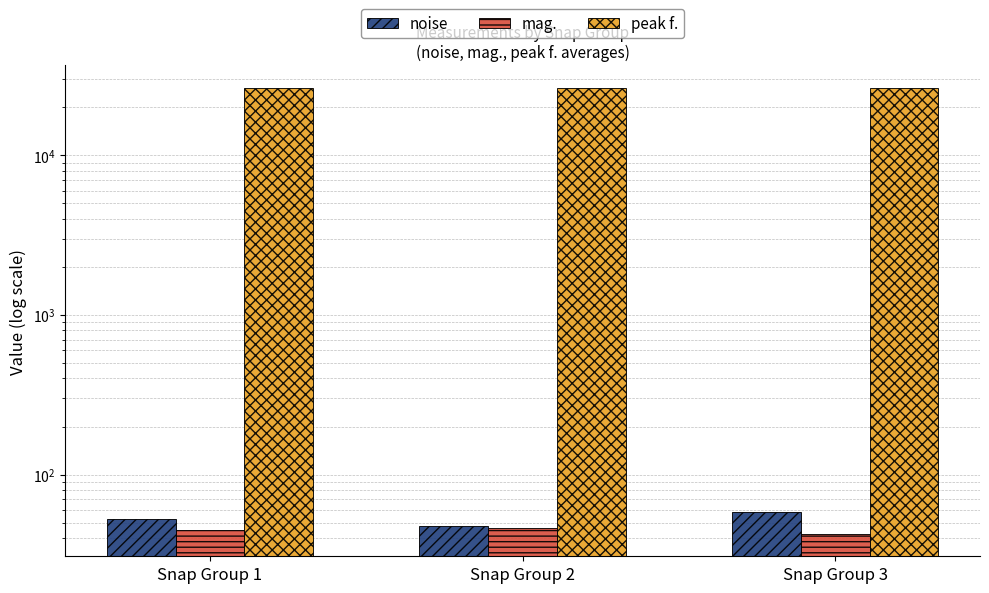

True or false: noise has a value of 58.6 at Snap Group 3.

True